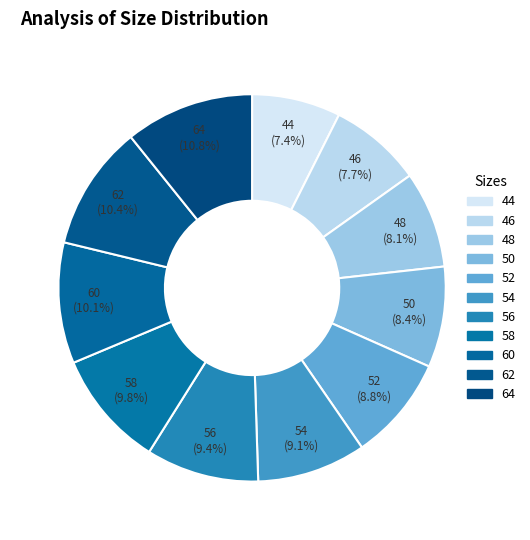

How many slices are in this pie chart?

11